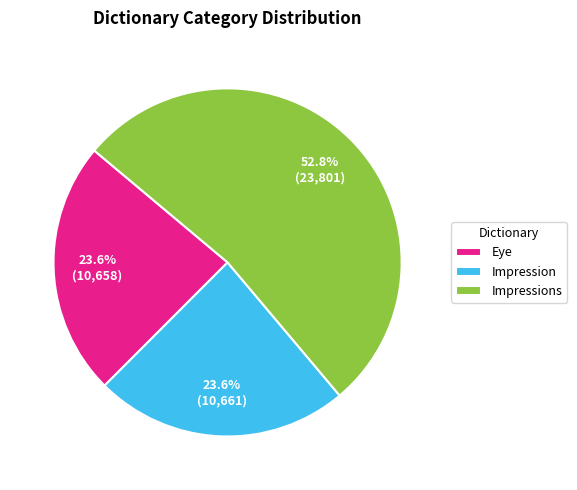

What is the largest slice in the pie chart?

Impressions